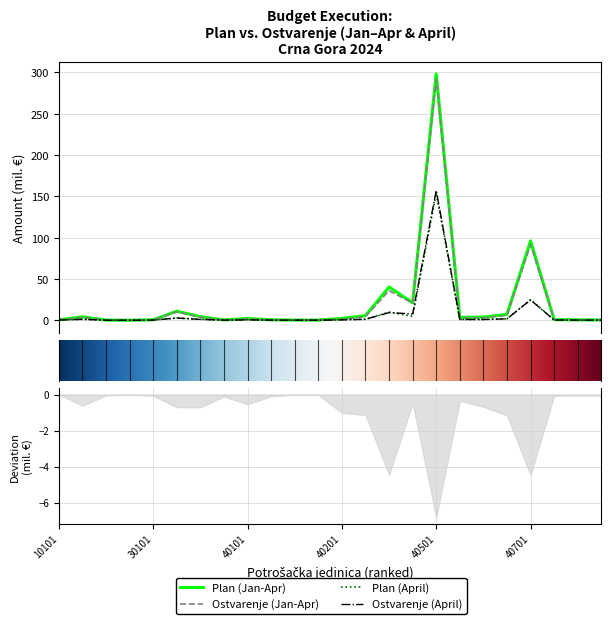

How many interior local valleys does the Ostvarenje (April) series have?

6